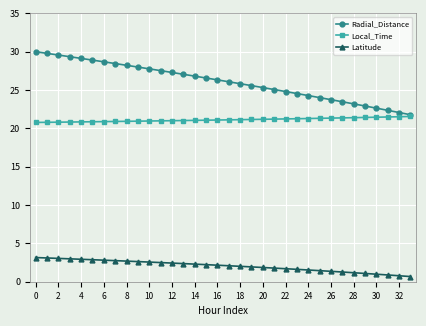

What is the value of the Latitude point at the 23rd from the left?

1.7